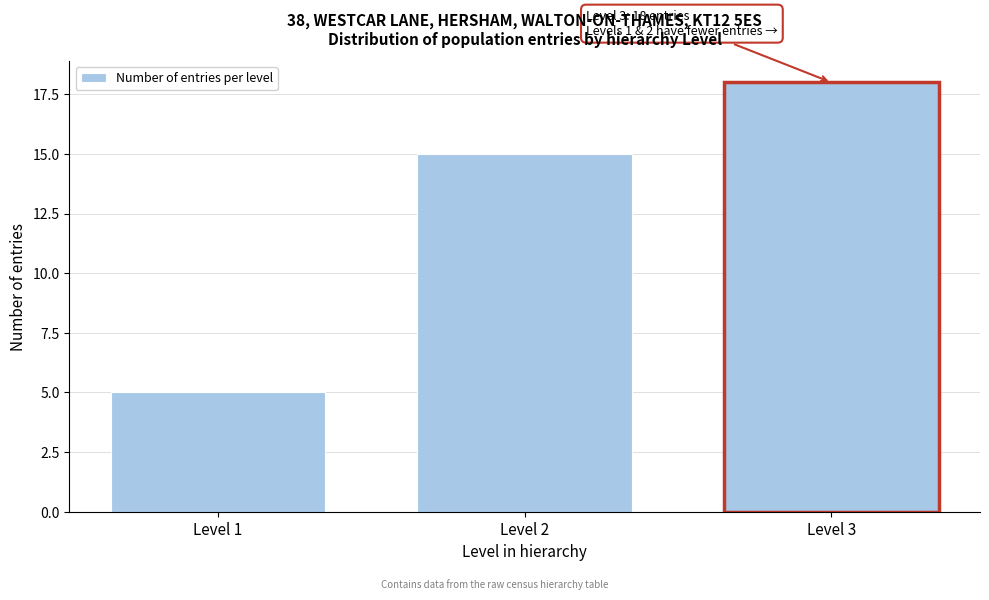

Reading left to right, extract all data points from this chart.

Level 1=5	Level 2=15	Level 3=18